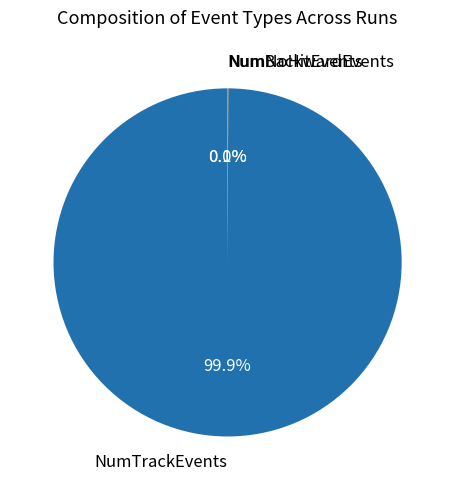

What percentage is NOT represented by NumTrackEvents?

0.1%